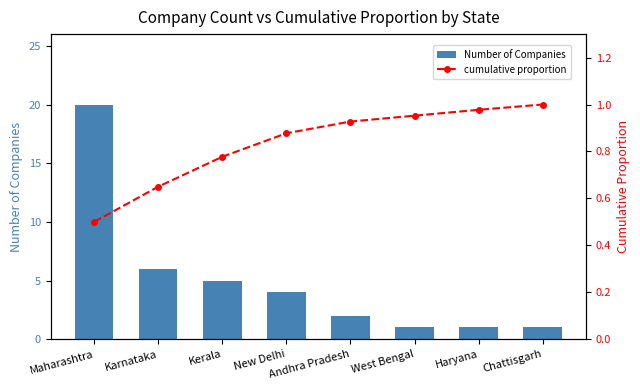

Is the value of cumulative proportion at Kerala greater than the value of Number of Companies at Haryana?

No